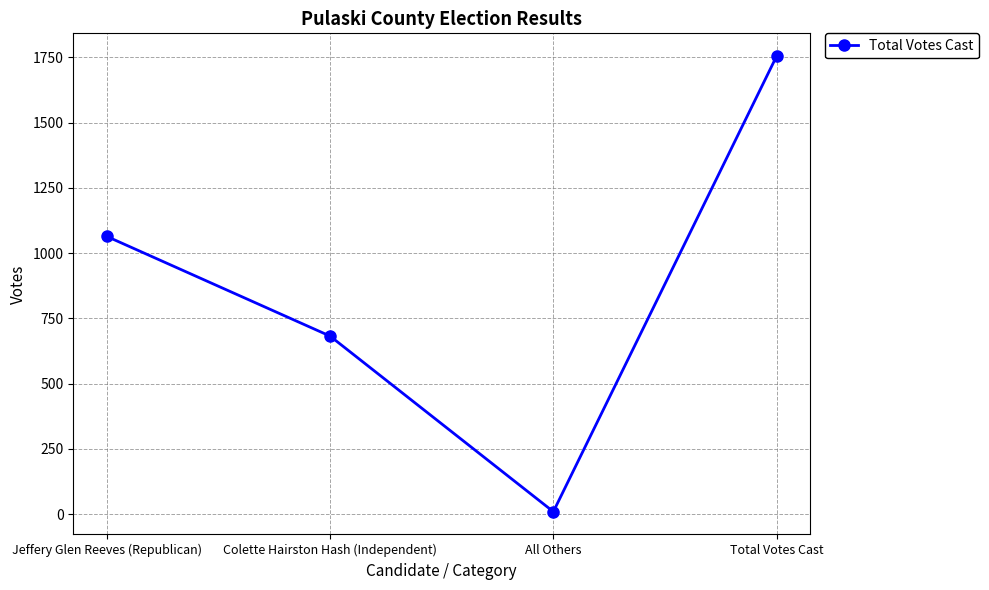

Reading left to right, what are all the values shown in this chart?

1064	682	9	1755